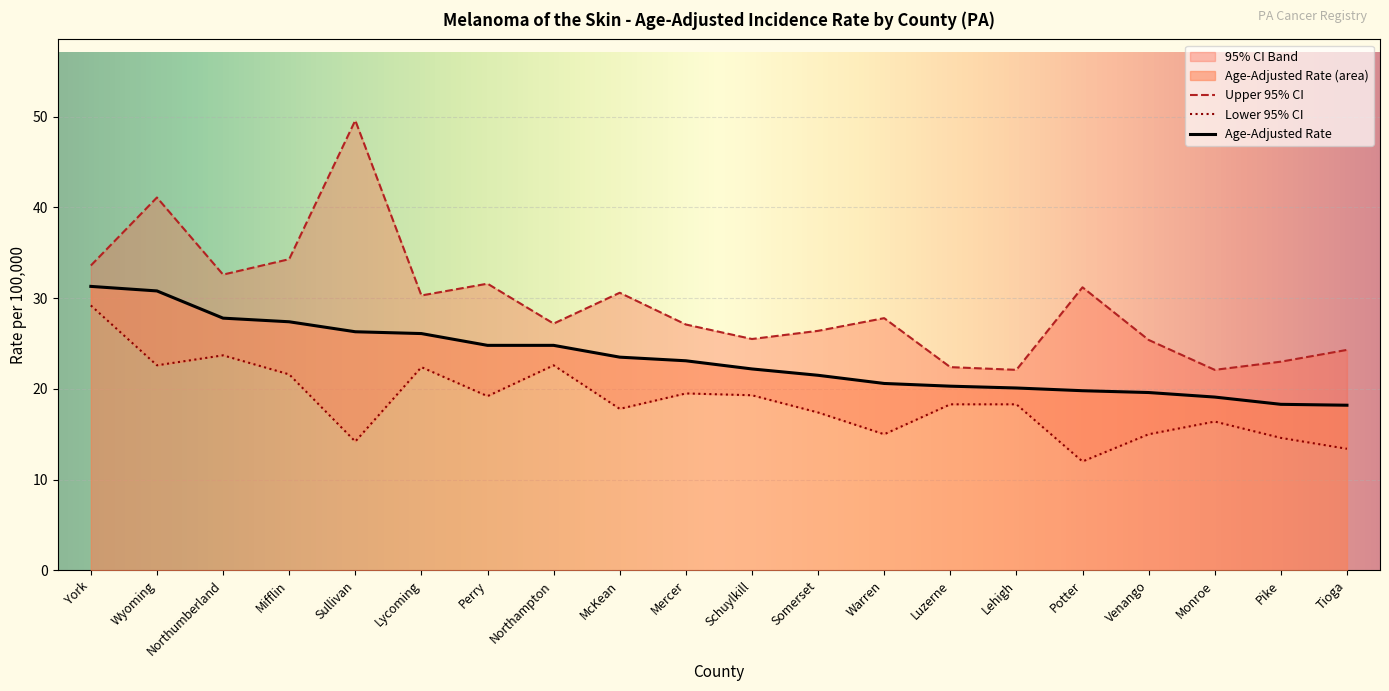

List the series in order of their peak value, highest first.

Upper 95% CI, Age-Adjusted Rate, Lower 95% CI